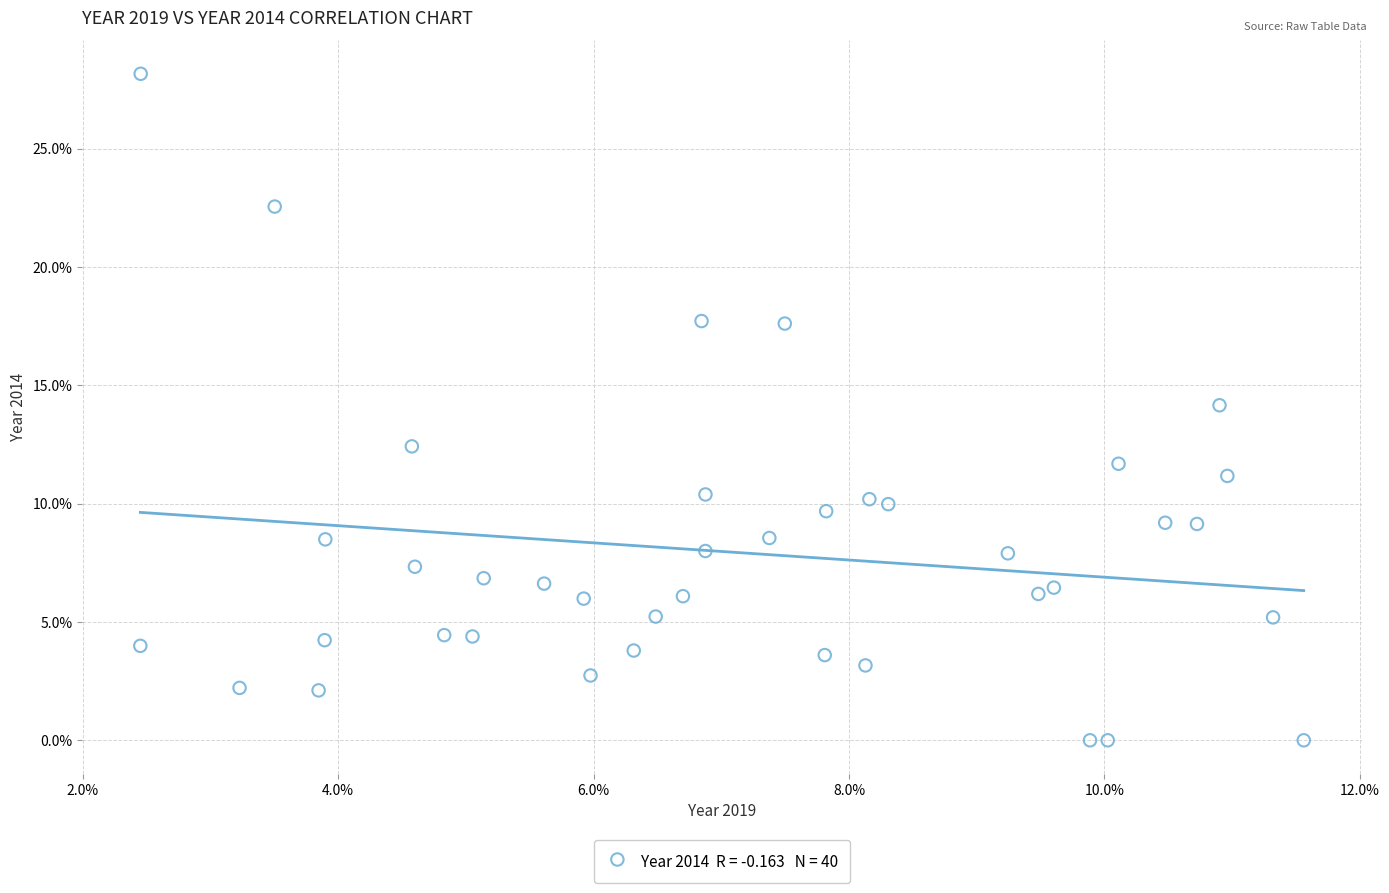

What is the range of X values (max minus min)?

9.1